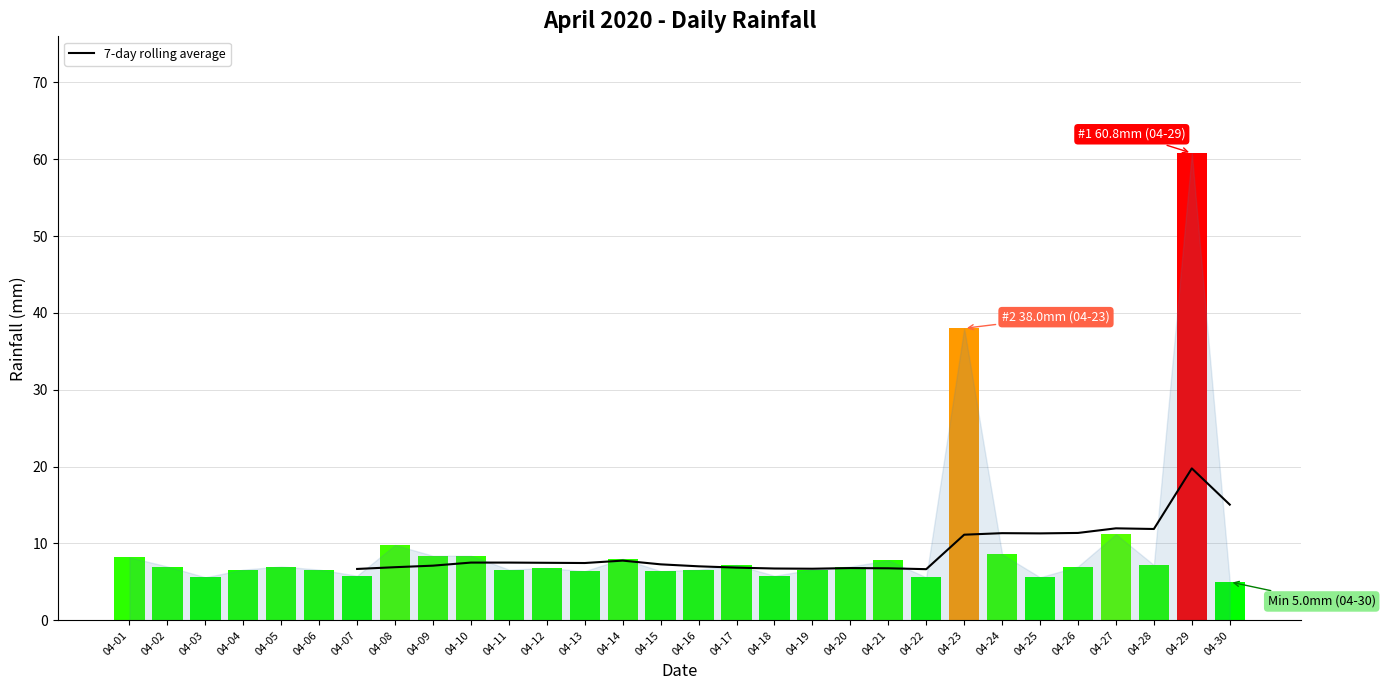

What is the value of the 13th bar from the left?

6.7